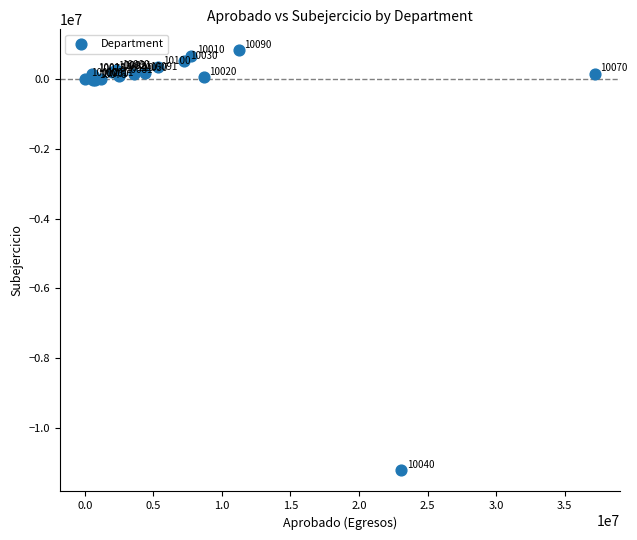

What Y value in the scatter plot is closest to -5199067?

-37645.7